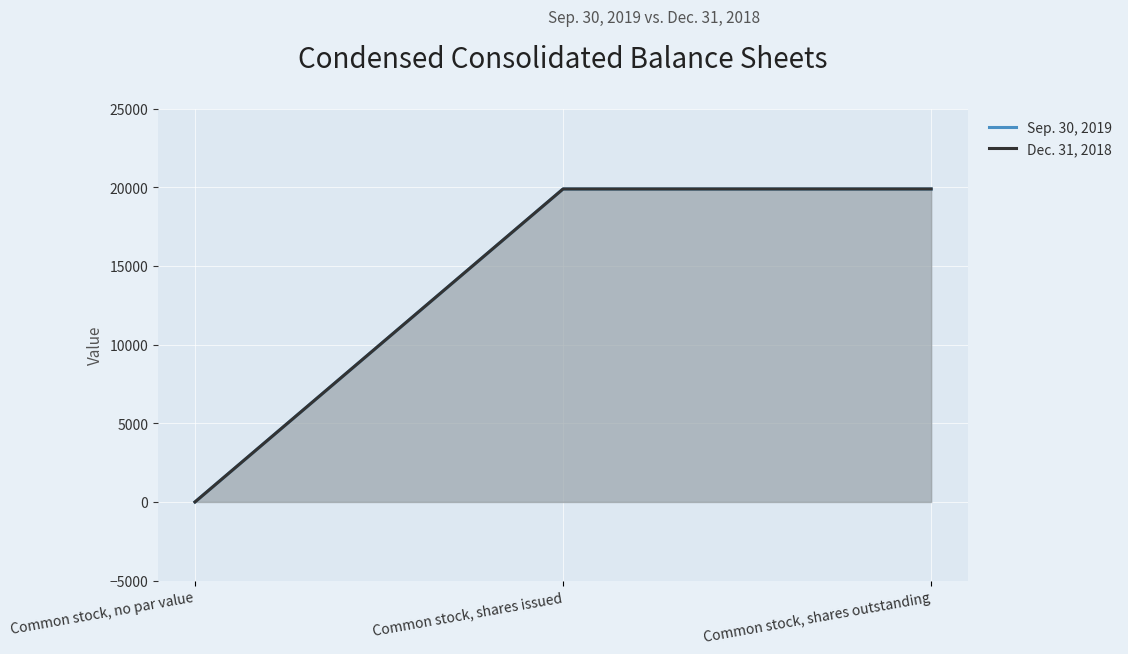

What is the difference between the maximum and minimum values in the Dec. 31, 2018 series?

19896